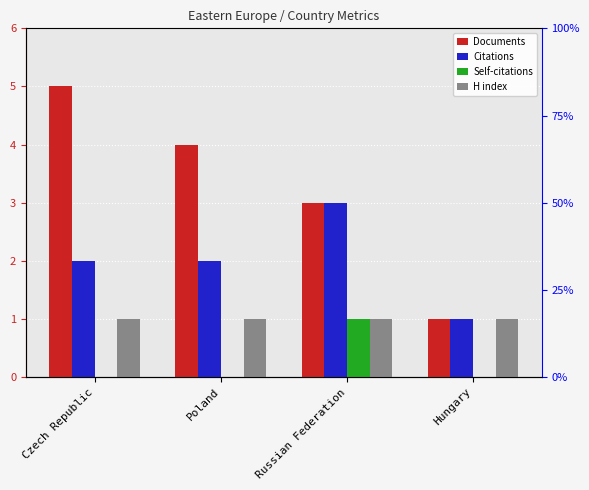

How many groups of bars are there?

4